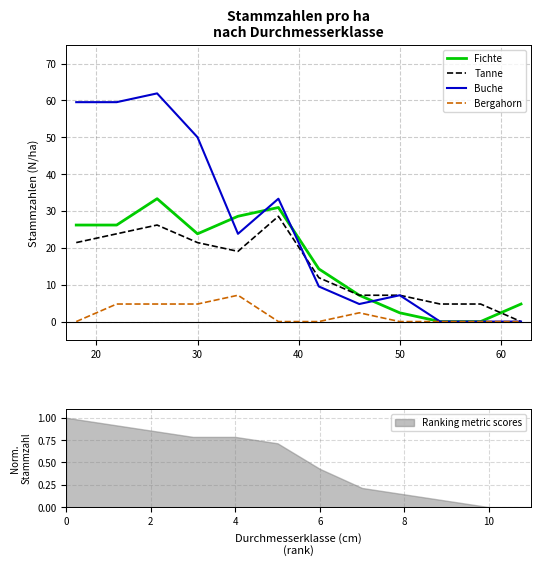

What is the maximum value shown in the chart?

61.9